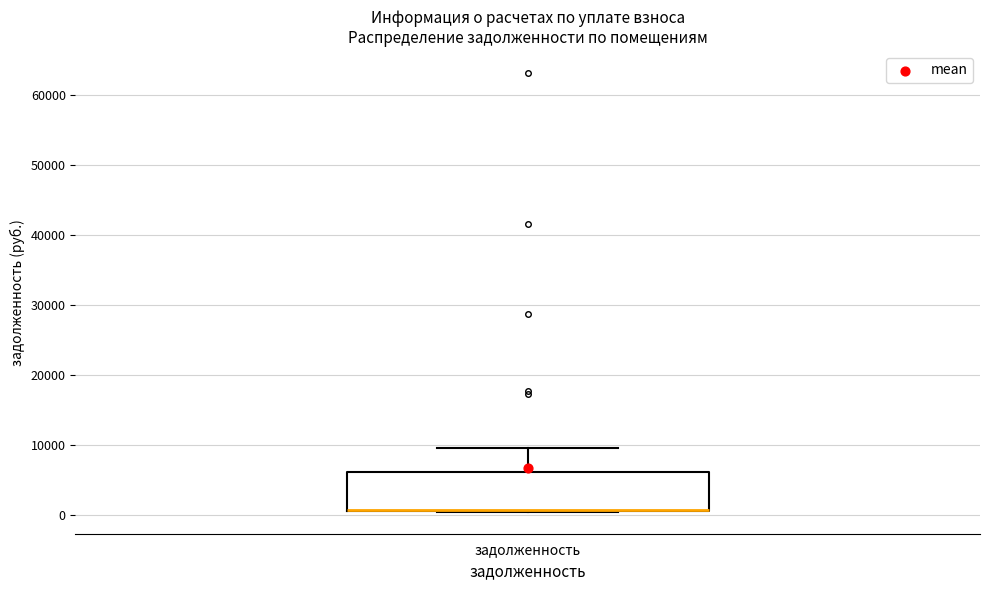

Transcribe this box plot: give where the median line is, the range the box spans, and where the two whiskers end, as read against the y-axis. The values are not printed on the chart, so give them approximately, as read against the axis.

median 1000 (drawn on the box's lower edge), box 1000 to 6000, whiskers 0 to 9000